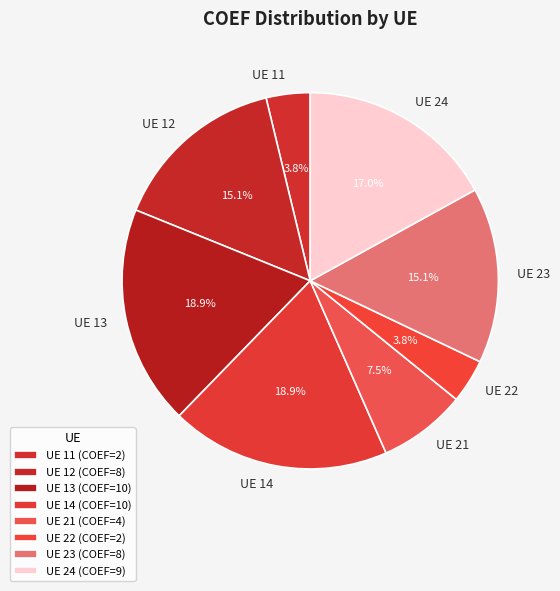

Combined, what portion of the pie is UE 12 and UE 22?

18.9%